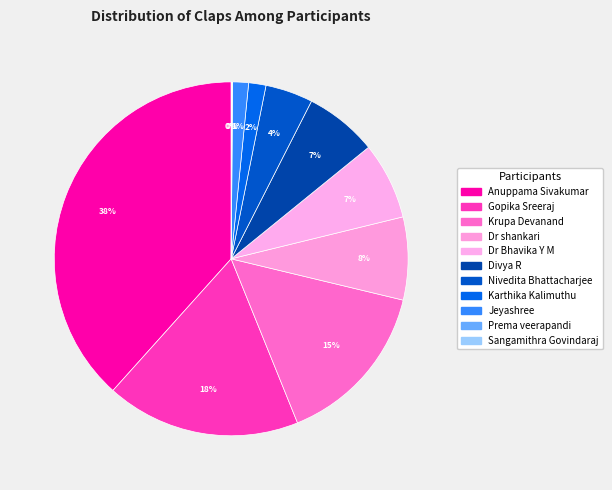

What is the change in value from Nivedita Bhattacharjee to Sangamithra Govindaraj?

-650